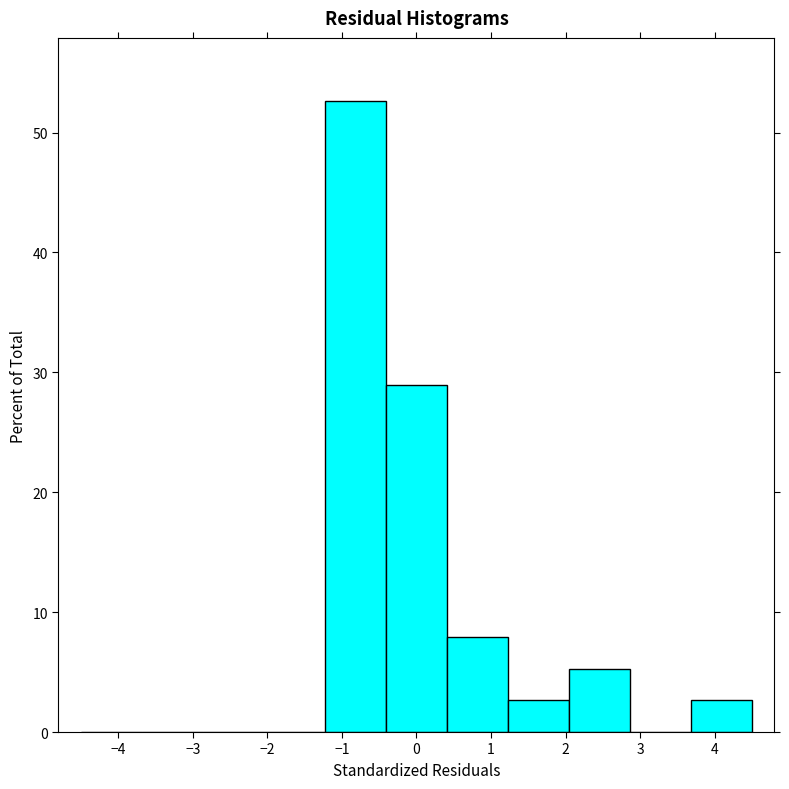

Reading left to right, transcribe this chart: for each bar, give the range it covers on the x-axis and its height. Neither the bar edges nor the heights are printed on the chart, so give them approximately, as read against the axes.

-4.5 to -3.7: 0
-3.7 to -2.9: 0
-2.9 to -2.0: 0
-2.0 to -1.2: 0
-1.2 to -0.4: 53
-0.4 to 0.4: 29
0.4 to 1.2: 8
1.2 to 2.0: 3
2.0 to 2.9: 5
2.9 to 3.7: 0
3.7 to 4.5: 3